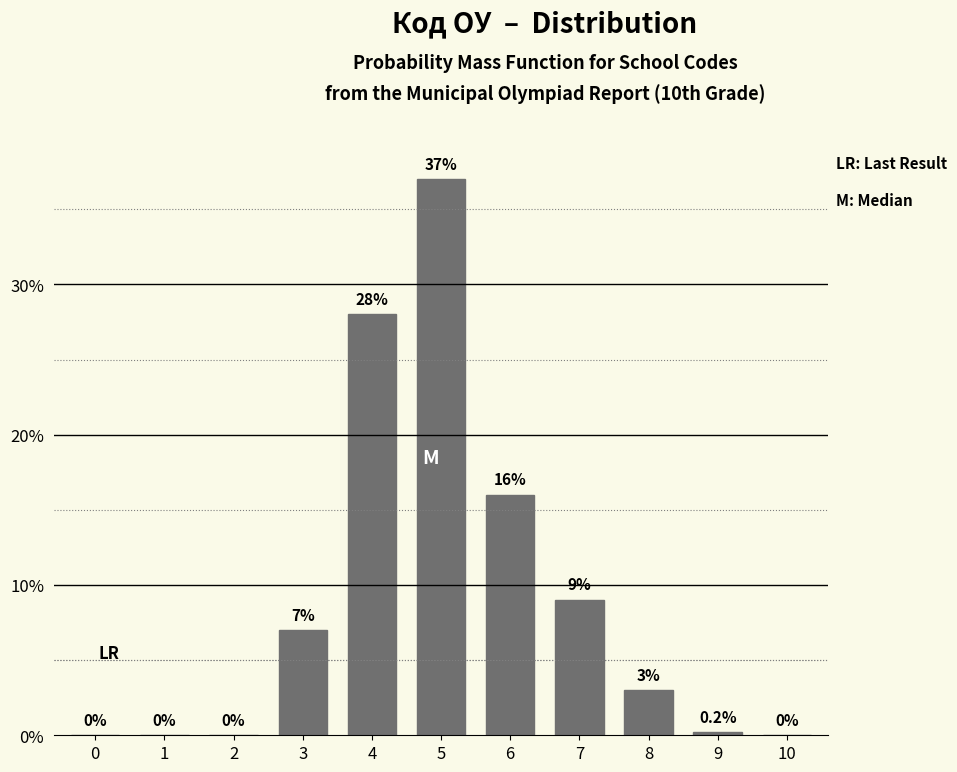

Reading left to right, list all the values displayed in this chart.

0=0.0	1=0.0	2=0.0	3=7.0	4=28.0	5=37.0	6=16.0	7=9.0	8=3.0	9=0.2	10=0.0